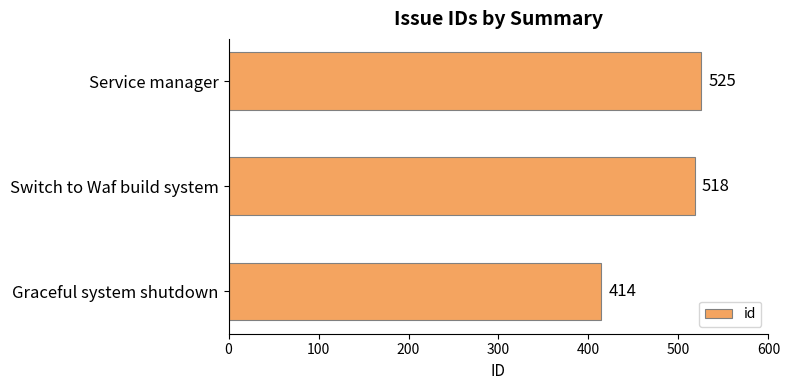

List the labels in order of value, largest first.

Service manager, Switch to Waf build system, Graceful system shutdown